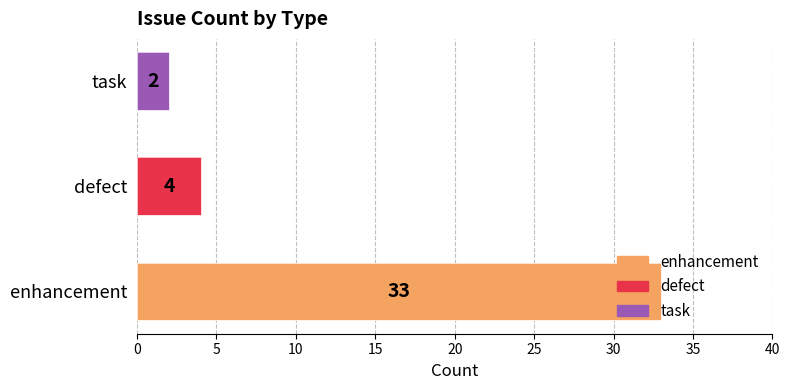

What is the change in value from defect to task?

-2